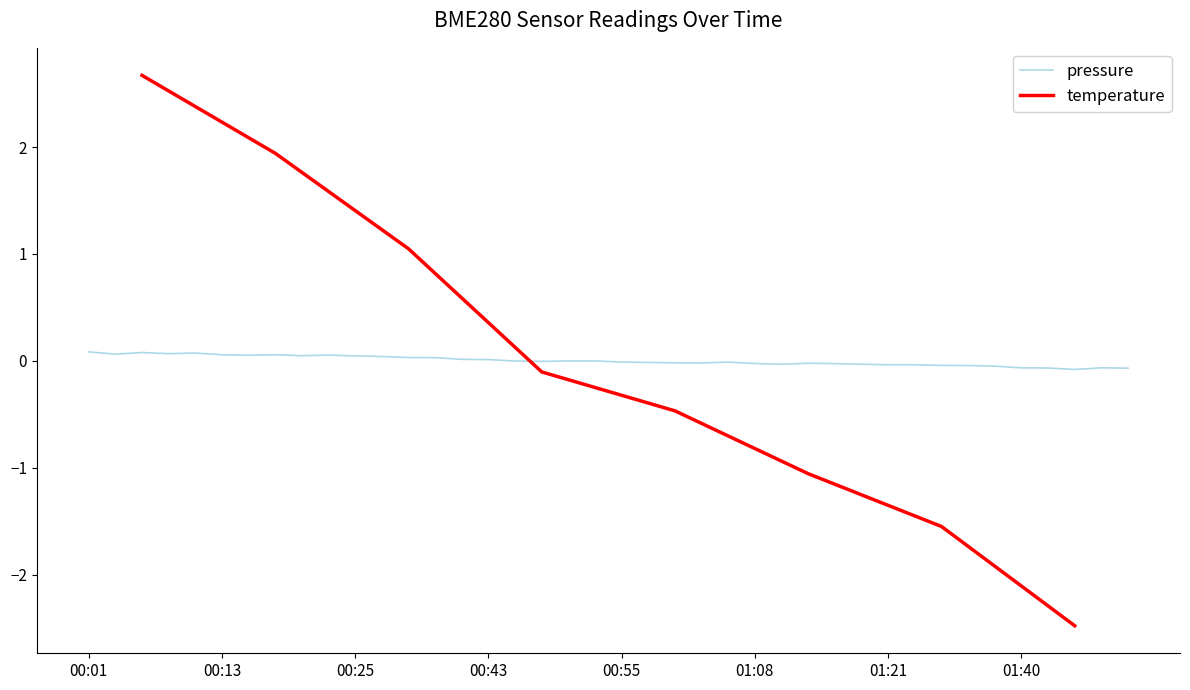

Which has a higher value, 01:16 or 00:01?

00:01